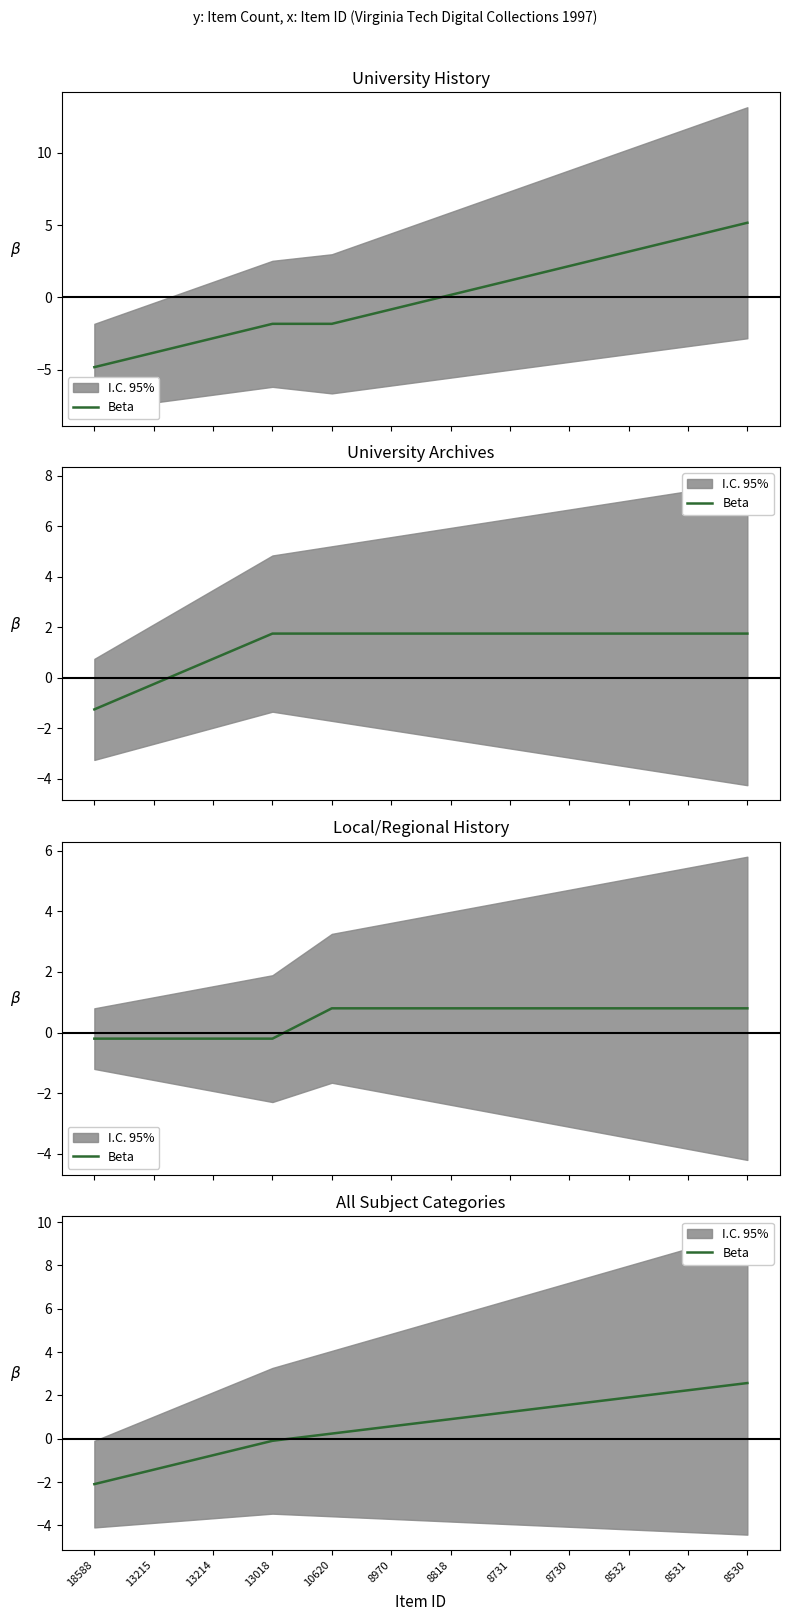

How many values are above zero?

8